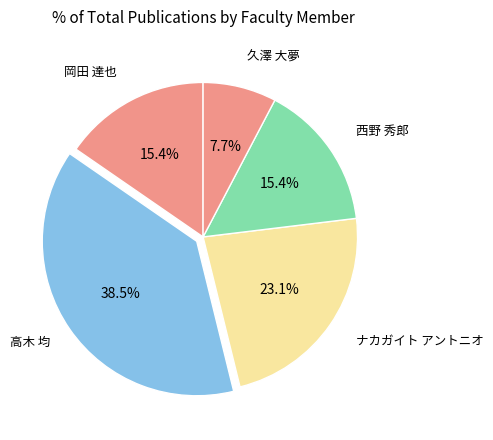

How many slices are in this pie chart?

5